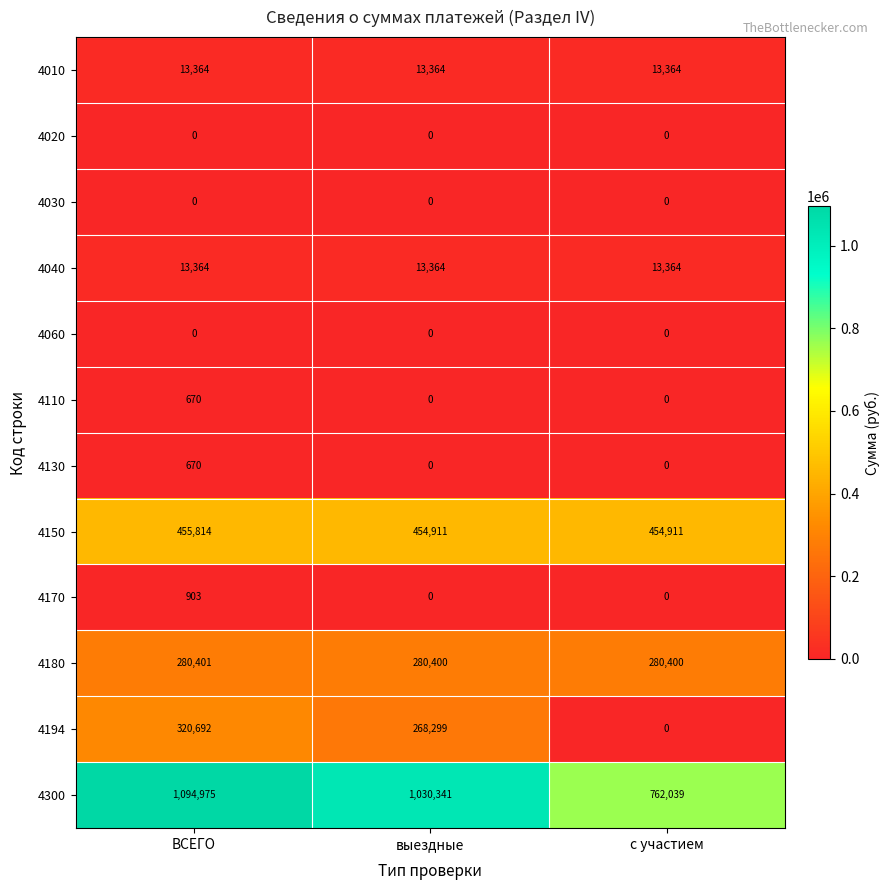

Where is 4300 nearest to the value 928507?

выездные